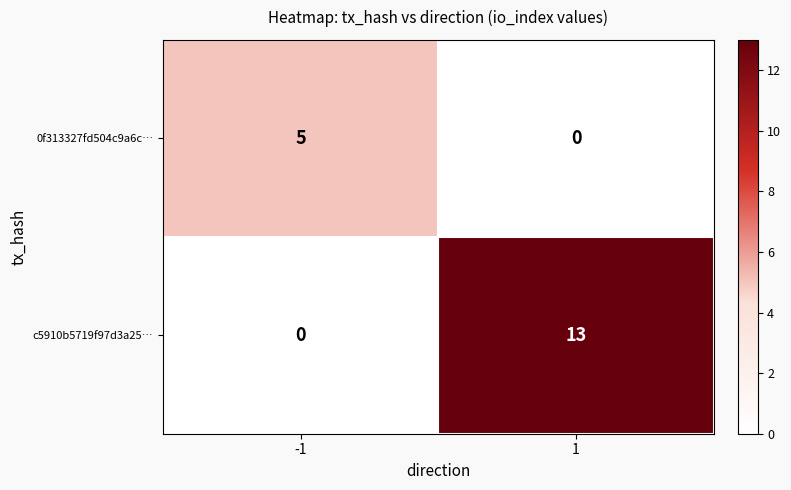

Is it true that c5910b5719f97d3a25… equals 8 at -1?

False